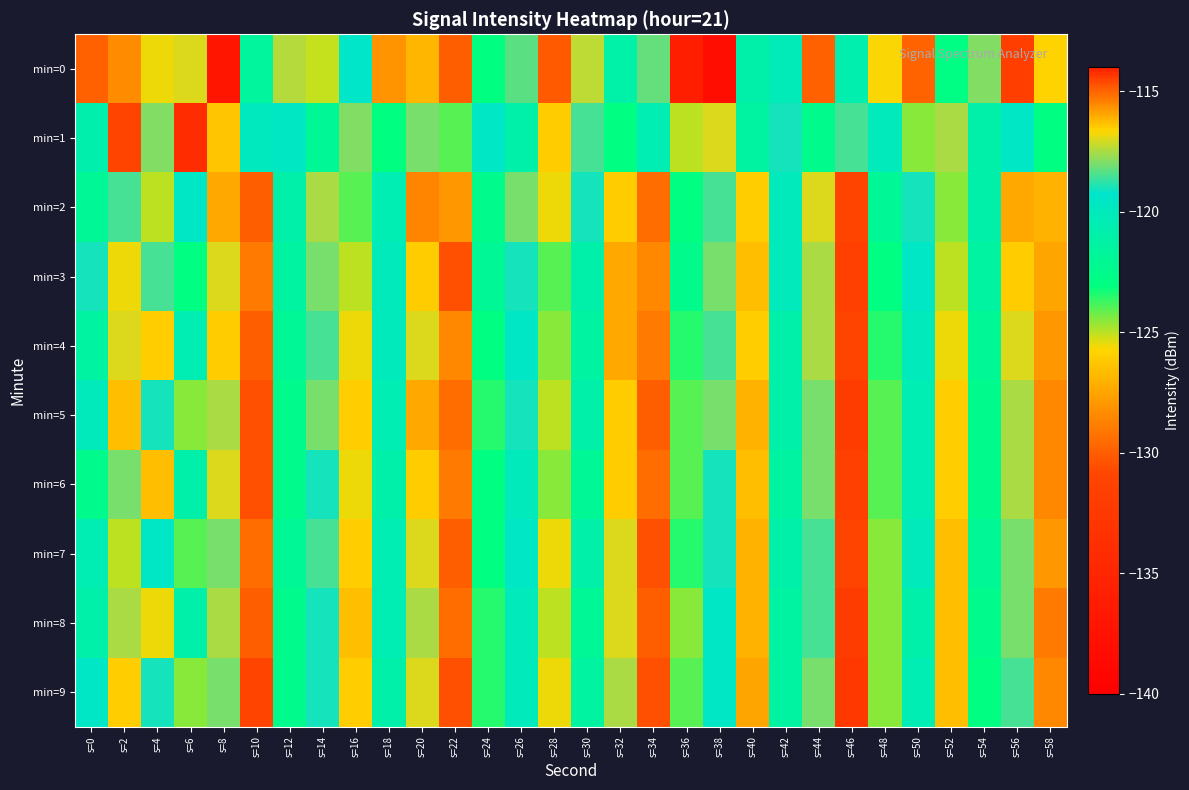

Reading left to right, list all the values displayed in this chart.

min=0: s=0=-115.0	s=2=-115.5	s=4=-125.6	s=6=-117.0	s=8=-137.1	s=10=-121.7	s=12=-117.4	s=14=-125.1	s=16=-119.5	s=18=-115.7	s=20=-126.8	s=22=-130.0	s=24=-123.1	s=26=-118.4	s=28=-114.9	s=30=-117.3	s=32=-121.1	s=34=-118.2	s=36=-136.0	s=38=-138.1	s=40=-120.9	s=42=-120.2	s=44=-129.9	s=46=-120.8	s=48=-116.7	s=50=-129.8	s=52=-122.9	s=54=-117.9	s=56=-114.5	s=58=-125.8
min=1: s=0=-120.8	s=2=-131.0	s=4=-117.9	s=6=-134.2	s=8=-116.3	s=10=-120.0	s=12=-119.6	s=14=-122.0	s=16=-117.9	s=18=-123.1	s=20=-118.0	s=22=-124.0	s=24=-119.5	s=26=-121.0	s=28=-116.5	s=30=-118.5	s=32=-123.0	s=34=-120.5	s=36=-125.0	s=38=-117.0	s=40=-121.5	s=42=-119.0	s=44=-122.5	s=46=-118.5	s=48=-120.0	s=50=-124.5	s=52=-117.5	s=54=-121.0	s=56=-119.5	s=58=-123.0
min=2: s=0=-122.0	s=2=-118.5	s=4=-125.0	s=6=-119.5	s=8=-116.0	s=10=-130.0	s=12=-121.0	s=14=-117.5	s=16=-124.0	s=18=-120.5	s=20=-115.5	s=22=-128.0	s=24=-122.5	s=26=-118.0	s=28=-125.5	s=30=-119.0	s=32=-116.5	s=34=-129.5	s=36=-123.0	s=38=-118.5	s=40=-126.0	s=42=-120.0	s=44=-117.0	s=46=-131.0	s=48=-122.0	s=50=-119.0	s=52=-124.5	s=54=-121.0	s=56=-116.0	s=58=-127.0
min=3: s=0=-119.0	s=2=-125.5	s=4=-118.5	s=6=-123.0	s=8=-117.0	s=10=-129.0	s=12=-121.5	s=14=-118.0	s=16=-125.0	s=18=-120.0	s=20=-116.5	s=22=-130.5	s=24=-122.0	s=26=-119.0	s=28=-124.0	s=30=-121.0	s=32=-116.0	s=34=-128.5	s=36=-122.5	s=38=-118.0	s=40=-126.5	s=42=-120.0	s=44=-117.5	s=46=-131.5	s=48=-123.0	s=50=-119.5	s=52=-125.0	s=54=-121.5	s=56=-116.5	s=58=-127.5
min=4: s=0=-121.5	s=2=-117.0	s=4=-126.0	s=6=-120.5	s=8=-116.5	s=10=-130.0	s=12=-122.0	s=14=-118.5	s=16=-125.5	s=18=-120.0	s=20=-117.0	s=22=-128.5	s=24=-123.0	s=26=-119.5	s=28=-124.5	s=30=-121.5	s=32=-116.0	s=34=-129.0	s=36=-123.5	s=38=-118.5	s=40=-126.0	s=42=-121.0	s=44=-117.5	s=46=-131.0	s=48=-123.5	s=50=-120.0	s=52=-125.5	s=54=-122.0	s=56=-117.0	s=58=-128.0
min=5: s=0=-120.0	s=2=-126.5	s=4=-119.0	s=6=-124.5	s=8=-117.5	s=10=-130.5	s=12=-122.5	s=14=-118.0	s=16=-126.0	s=18=-120.5	s=20=-116.0	s=22=-129.5	s=24=-123.5	s=26=-119.0	s=28=-125.0	s=30=-121.0	s=32=-116.5	s=34=-130.0	s=36=-124.0	s=38=-118.0	s=40=-127.0	s=42=-121.0	s=44=-118.0	s=46=-132.0	s=48=-124.0	s=50=-120.5	s=52=-126.0	s=54=-122.5	s=56=-117.5	s=58=-128.5
min=6: s=0=-122.5	s=2=-118.0	s=4=-126.5	s=6=-121.0	s=8=-117.0	s=10=-130.5	s=12=-122.5	s=14=-119.0	s=16=-125.5	s=18=-121.0	s=20=-116.5	s=22=-129.0	s=24=-123.0	s=26=-120.0	s=28=-124.5	s=30=-122.0	s=32=-116.5	s=34=-129.5	s=36=-124.0	s=38=-119.0	s=40=-126.5	s=42=-121.5	s=44=-118.0	s=46=-131.5	s=48=-124.0	s=50=-120.5	s=52=-126.0	s=54=-122.5	s=56=-117.5	s=58=-128.5
min=7: s=0=-120.5	s=2=-125.0	s=4=-119.5	s=6=-124.0	s=8=-118.0	s=10=-129.5	s=12=-122.0	s=14=-118.5	s=16=-126.0	s=18=-120.5	s=20=-117.0	s=22=-130.0	s=24=-123.0	s=26=-119.5	s=28=-125.5	s=30=-121.0	s=32=-117.0	s=34=-130.5	s=36=-123.5	s=38=-119.0	s=40=-127.0	s=42=-121.0	s=44=-118.5	s=46=-131.0	s=48=-124.5	s=50=-120.0	s=52=-126.5	s=54=-122.0	s=56=-118.0	s=58=-128.0
min=8: s=0=-121.0	s=2=-117.5	s=4=-125.5	s=6=-121.0	s=8=-117.5	s=10=-130.0	s=12=-122.5	s=14=-119.0	s=16=-126.5	s=18=-120.5	s=20=-117.5	s=22=-129.5	s=24=-123.5	s=26=-120.0	s=28=-125.0	s=30=-122.0	s=32=-117.0	s=34=-130.0	s=36=-124.5	s=38=-119.5	s=40=-127.0	s=42=-121.5	s=44=-118.5	s=46=-132.0	s=48=-124.5	s=50=-121.0	s=52=-126.5	s=54=-122.5	s=56=-118.0	s=58=-129.0
min=9: s=0=-119.5	s=2=-126.0	s=4=-119.0	s=6=-124.5	s=8=-118.0	s=10=-131.0	s=12=-122.5	s=14=-119.0	s=16=-126.0	s=18=-121.0	s=20=-117.0	s=22=-130.5	s=24=-123.5	s=26=-120.0	s=28=-125.5	s=30=-121.5	s=32=-117.5	s=34=-130.5	s=36=-124.0	s=38=-119.5	s=40=-127.5	s=42=-121.5	s=44=-118.0	s=46=-132.5	s=48=-124.5	s=50=-120.5	s=52=-126.5	s=54=-123.0	s=56=-118.5	s=58=-128.5